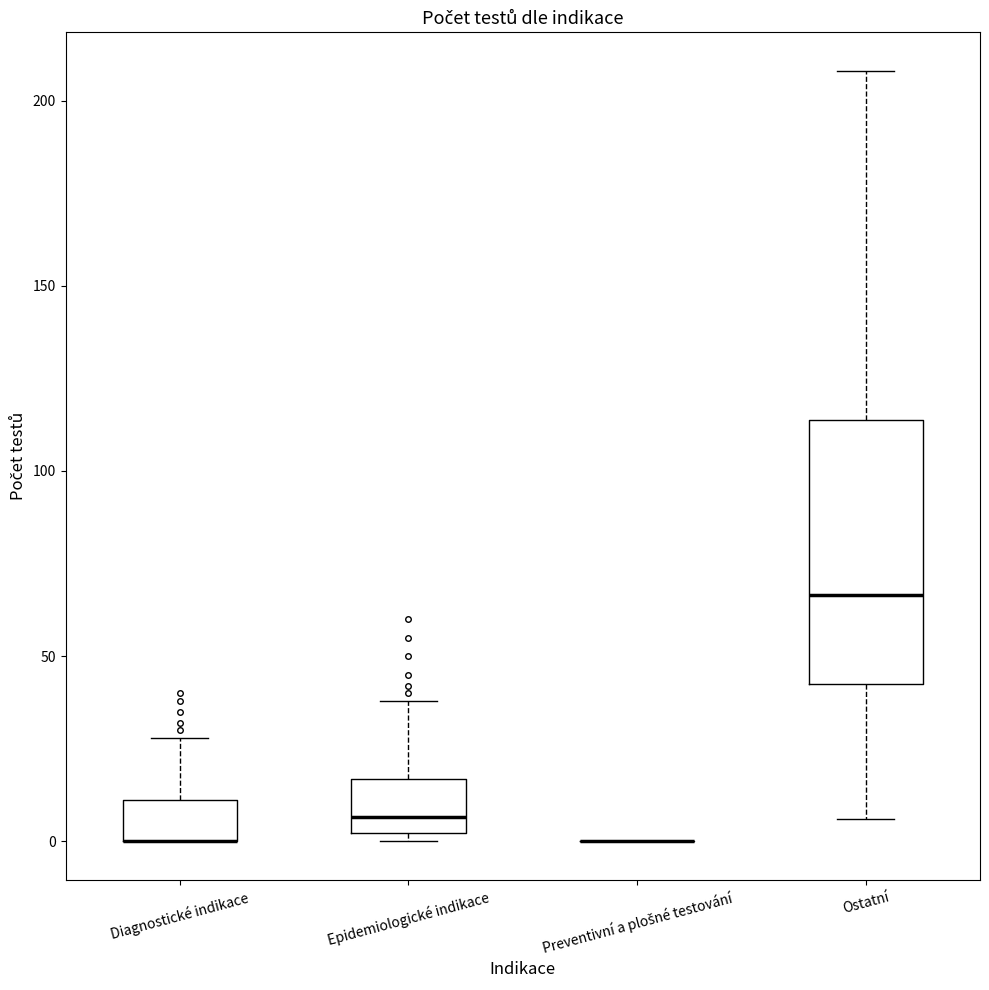

Reading left to right, read every box against the y-axis: the position of its median line, the range the box covers, and the ends of its whiskers. The values are not printed on the chart, so give them approximately, as read against the axis.

Diagnostické indikace: median 0 (drawn on the box's lower edge), box 0 to 10, whiskers 0 to 30
Epidemiologické indikace: median 5, box 0 to 15, whiskers 0 (just below the box's lower edge) to 40
Preventivní a plošné testování: box collapsed to a line at 0, whiskers 0 to 0
Ostatní: median 65, box 45 to 115, whiskers 5 to 210